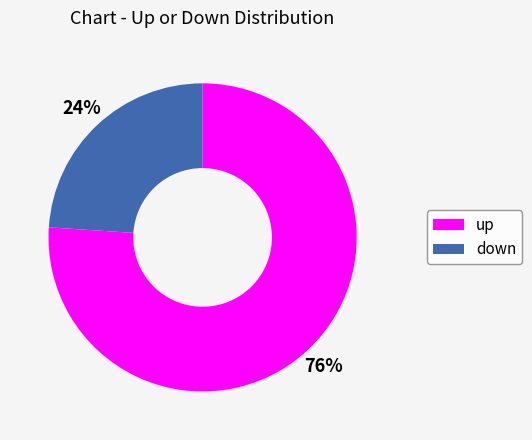

Does down represent more than half of the total?

No